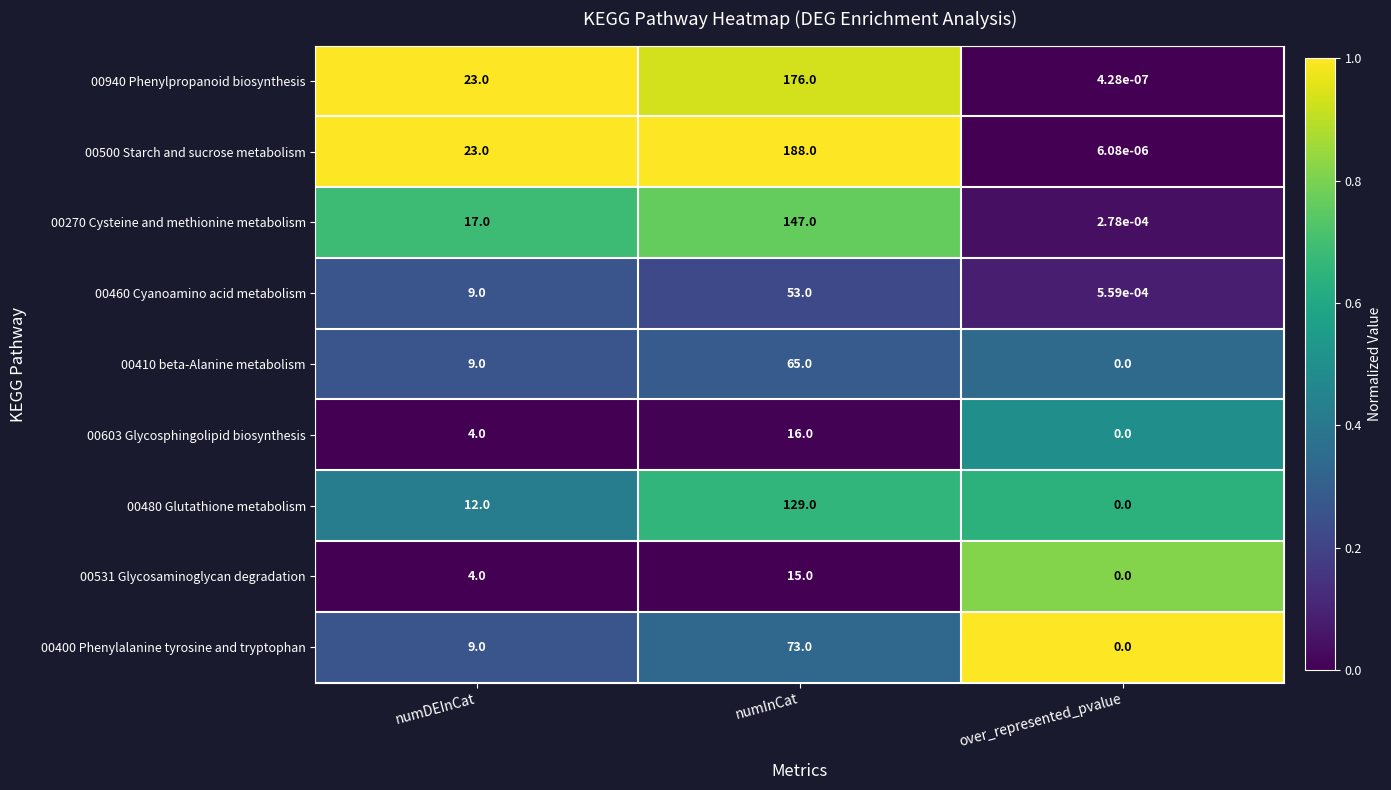

At which category does the chart reach its peak across all series?

numInCat